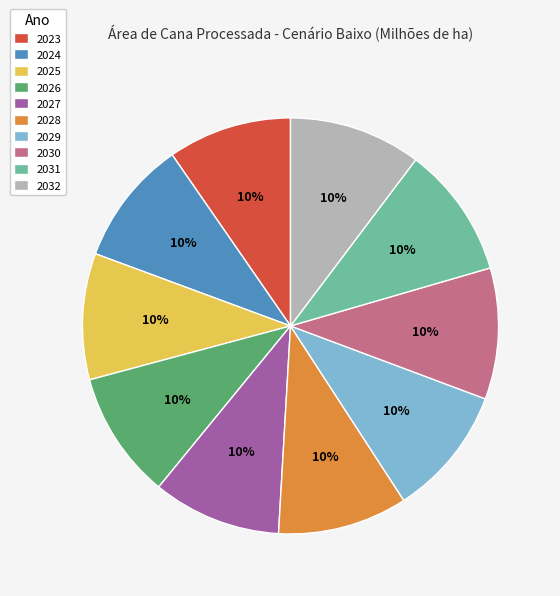

Does 2026 represent more than half of the total?

No